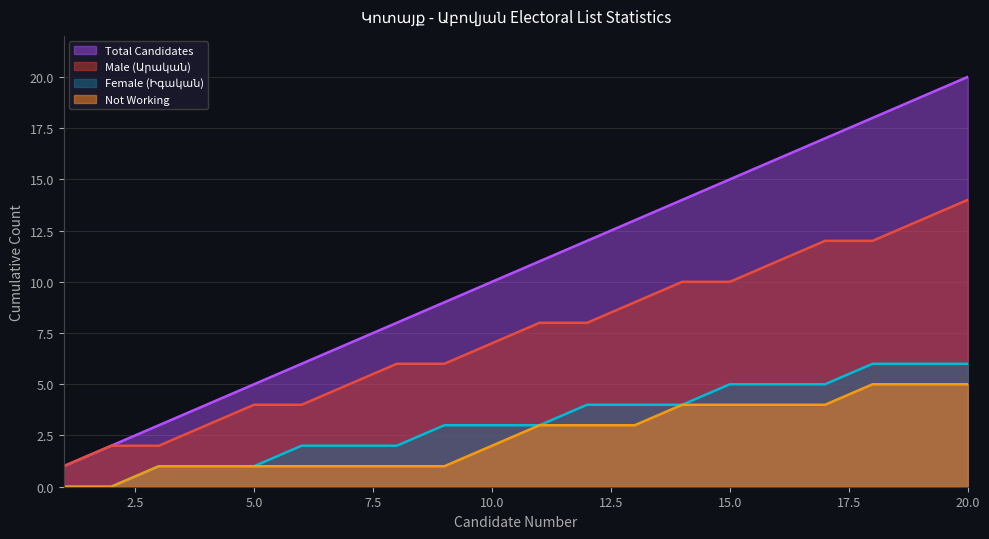

At how many categories does at least one series exceed 8?

12